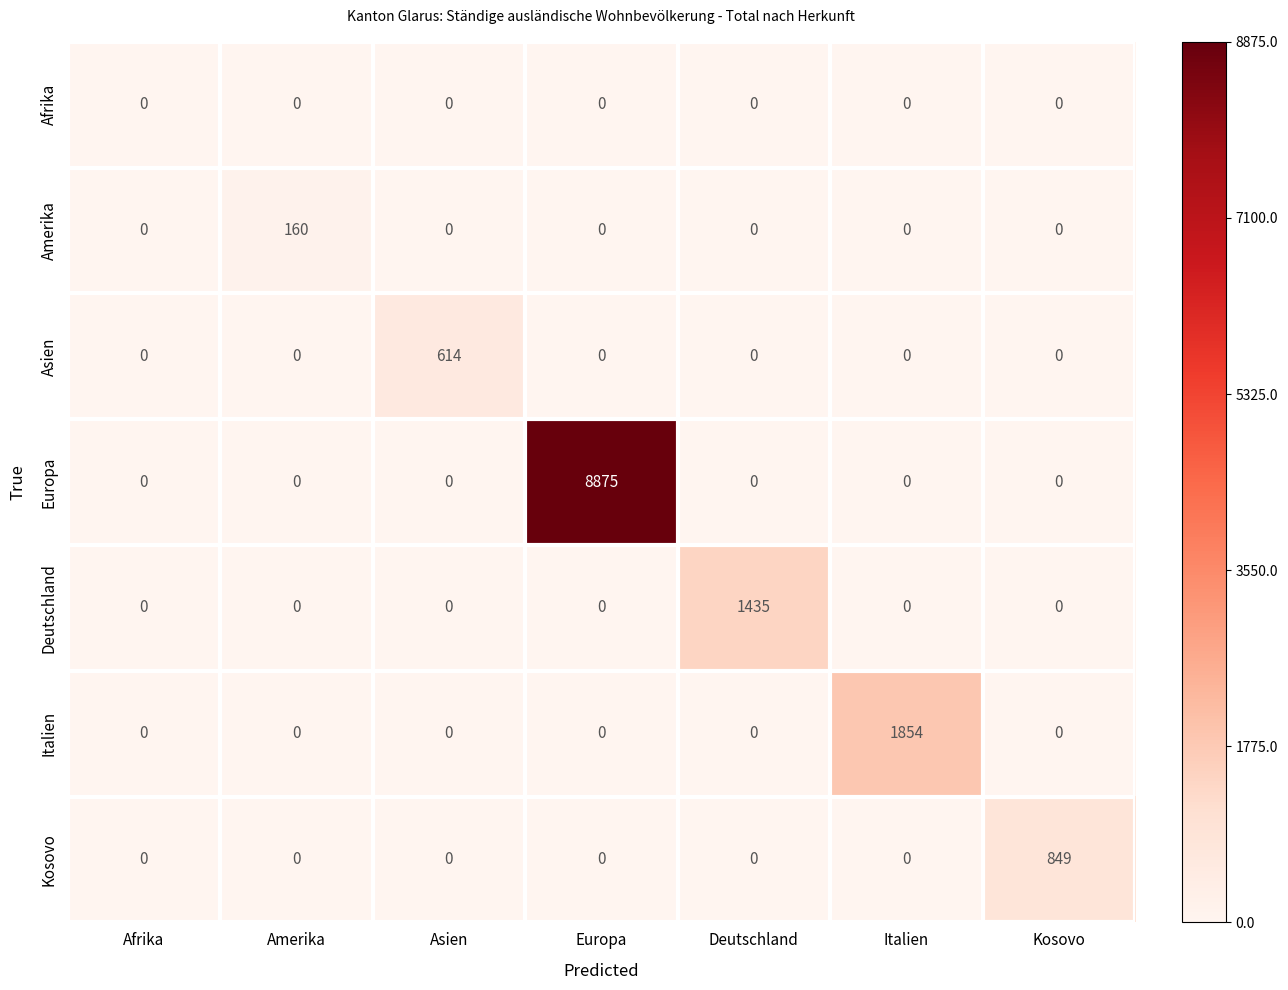

Count the number of categories in the chart.

7